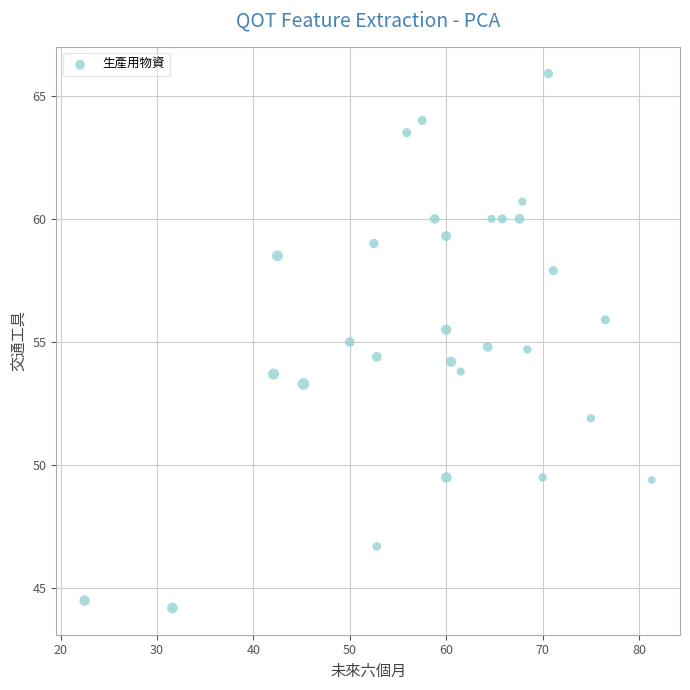

What is the range of X values (max minus min)?

58.8